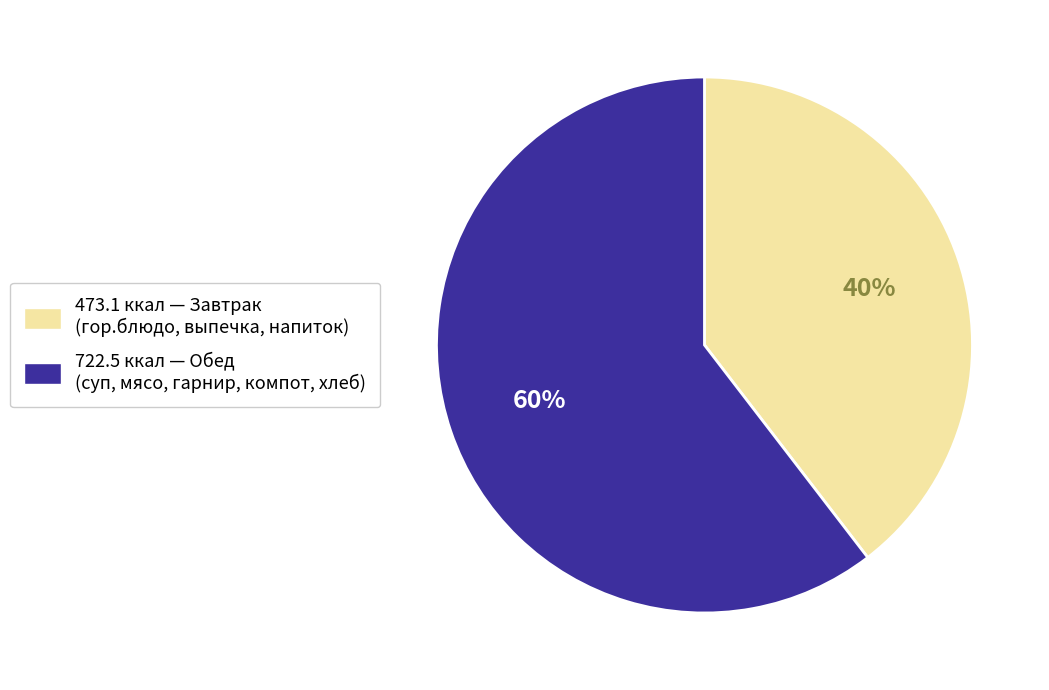

Which slice is the smallest?

473.1 ккал — Завтрак (гор.блюдо, выпечка, напиток)